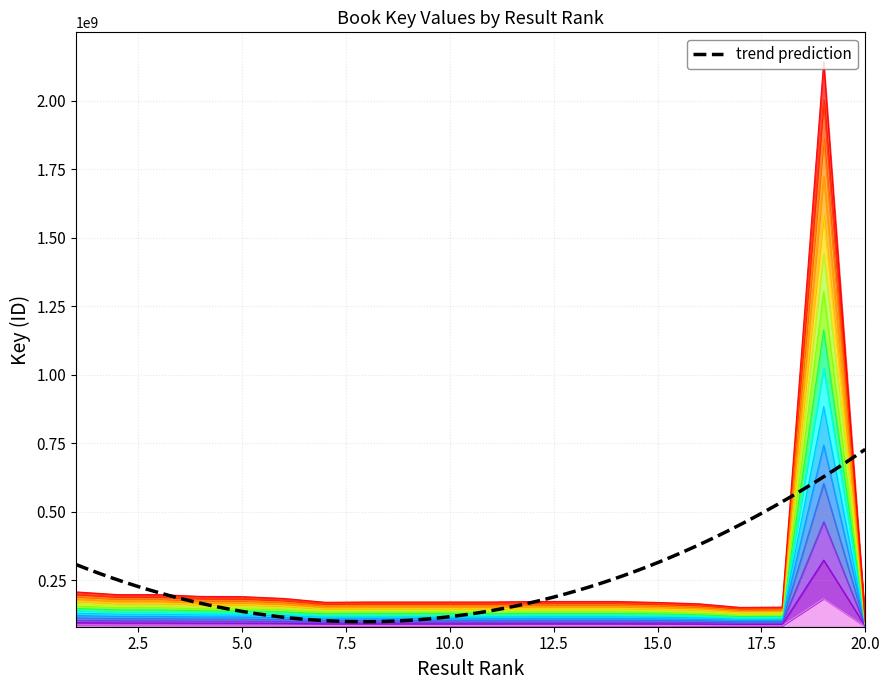

What is the value of the 12th point from the left?

91150441.4